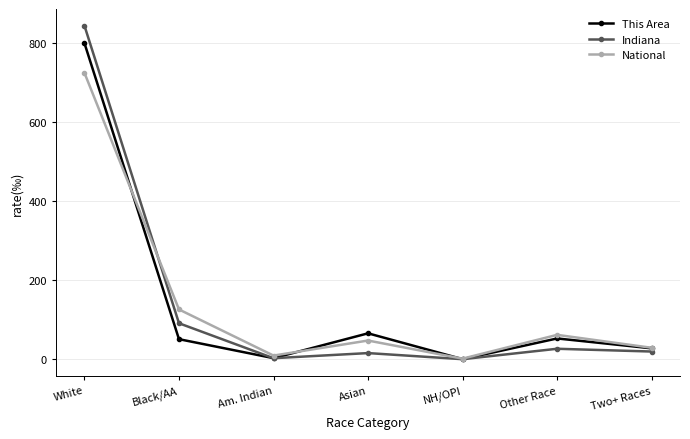

What is the difference between the highest and lowest values at White?

119.2